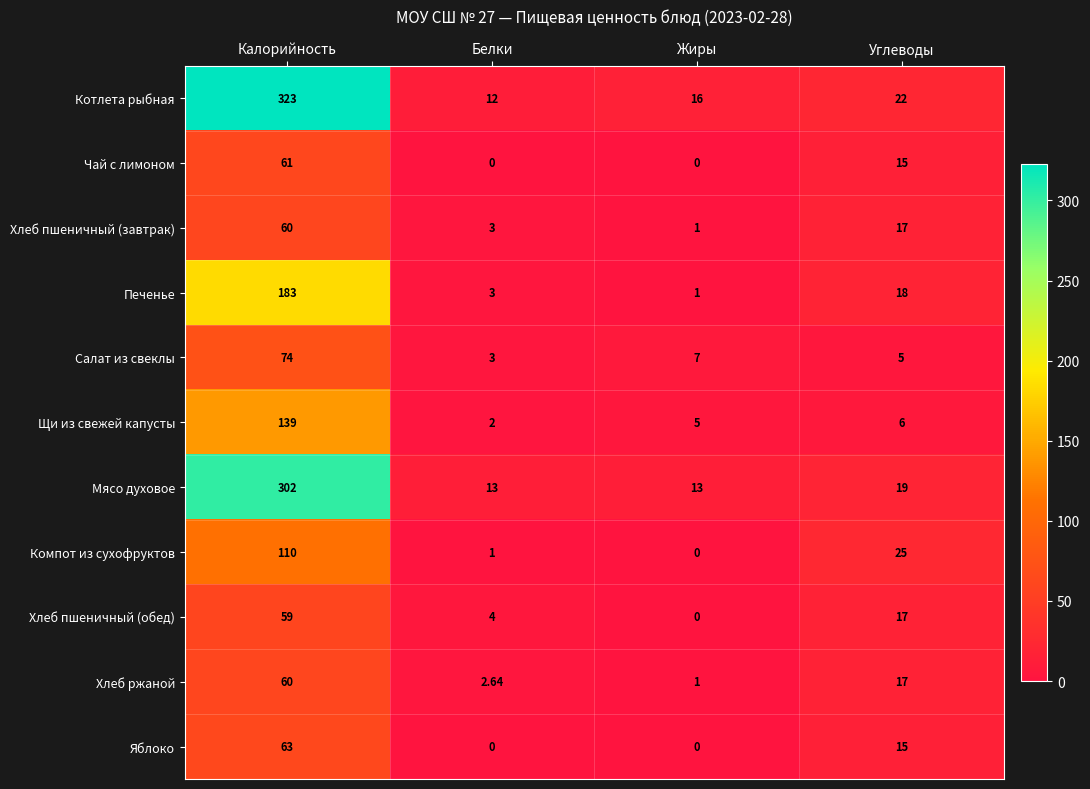

Which series has the largest range (max minus min)?

Котлета рыбная